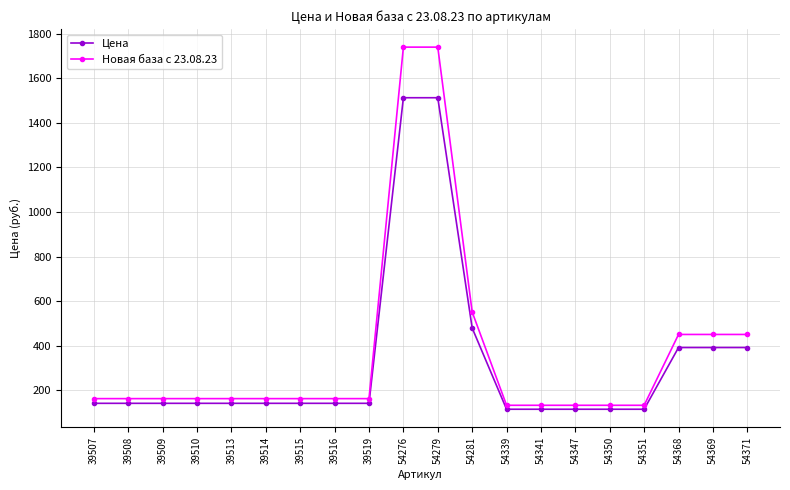

Reading left to right, extract all data points from this chart.

Цена: 141.7	141.7	141.7	141.7	141.7	141.7	141.7	141.7	141.7	1512.2	1512.2	479.3	115.1	115.1	115.1	115.1	115.1	391.9	391.9	391.9
Новая база с 23.08.23: 162.7	162.7	162.7	162.7	162.7	162.7	162.7	162.7	162.7	1739.1	1739.1	551.3	132.8	132.8	132.8	132.8	132.8	450.6	450.6	450.6